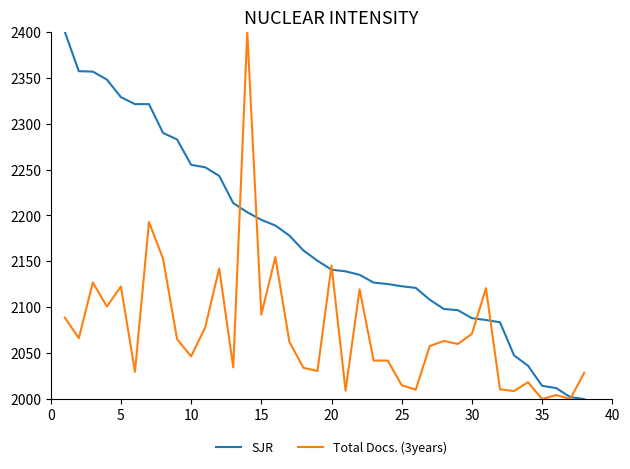

True or false: Total Docs. (3years) and SJR intersect in this chart.

True